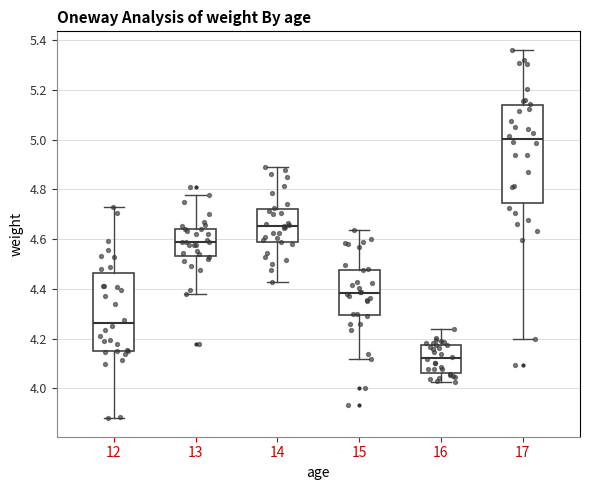

Reading left to right, read every box against the y-axis: the position of its median line, the range the box covers, and the ends of its whiskers. The values are not printed on the chart, so give them approximately, as read against the axis.

12: median 4.26, box 4.16 to 4.46, whiskers 3.88 to 4.74
13: median 4.58, box 4.54 to 4.64, whiskers 4.38 to 4.78
14: median 4.66, box 4.58 to 4.72, whiskers 4.42 to 4.90
15: median 4.38, box 4.30 to 4.48, whiskers 4.12 to 4.64
16: median 4.12, box 4.06 to 4.18, whiskers 4.02 to 4.24
17: median 5.00, box 4.74 to 5.14, whiskers 4.20 to 5.36